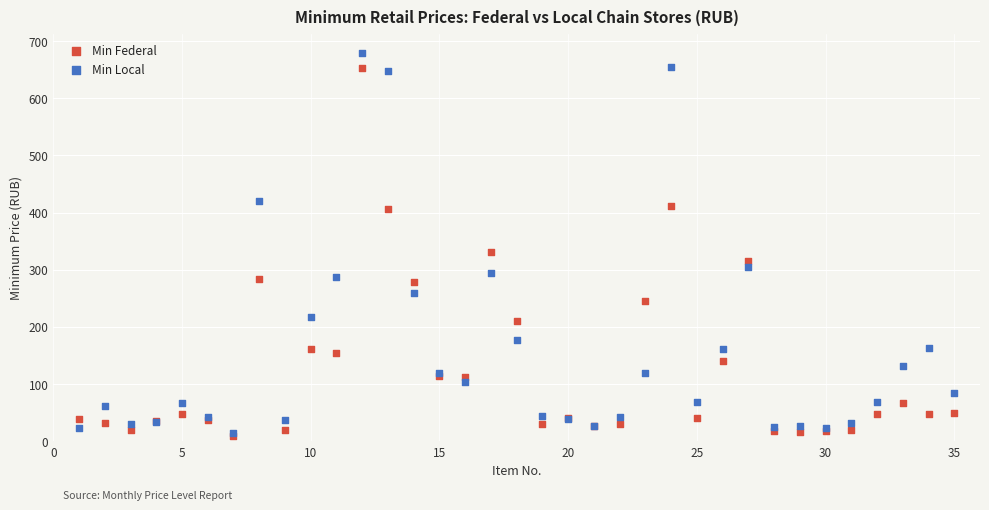

Which series reaches the minimum Y coordinate?

Min Federal